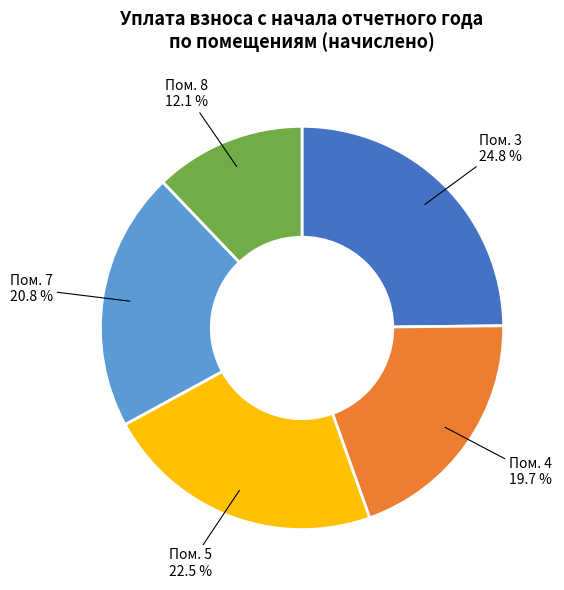

Is there a majority slice in this chart?

No